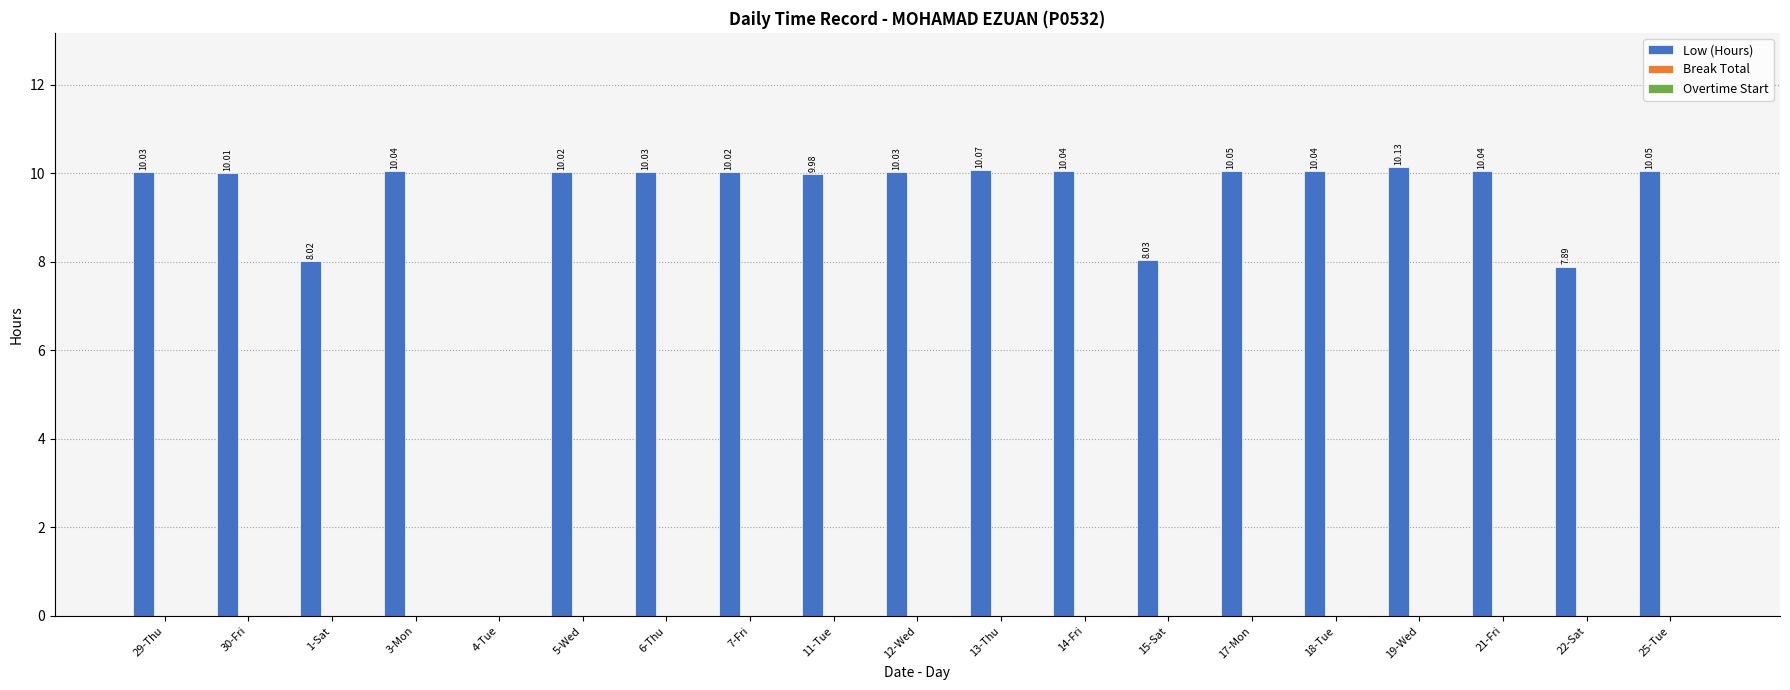

What is the sum of the values at 1-Sat and 7-Fri?

18.0